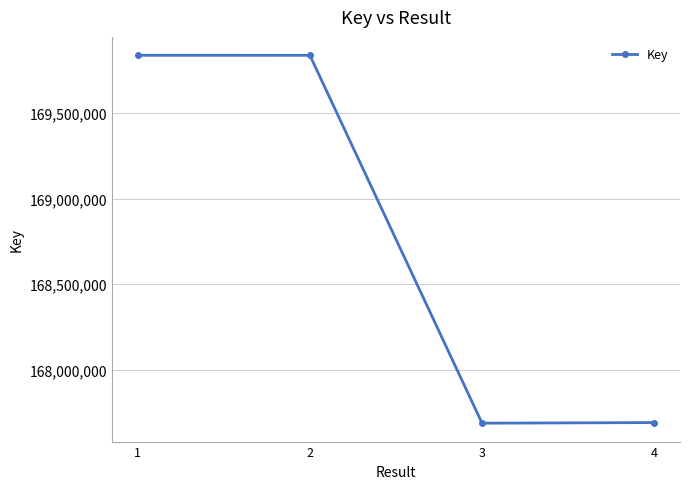

What is the difference between the maximum and minimum values?

2152222